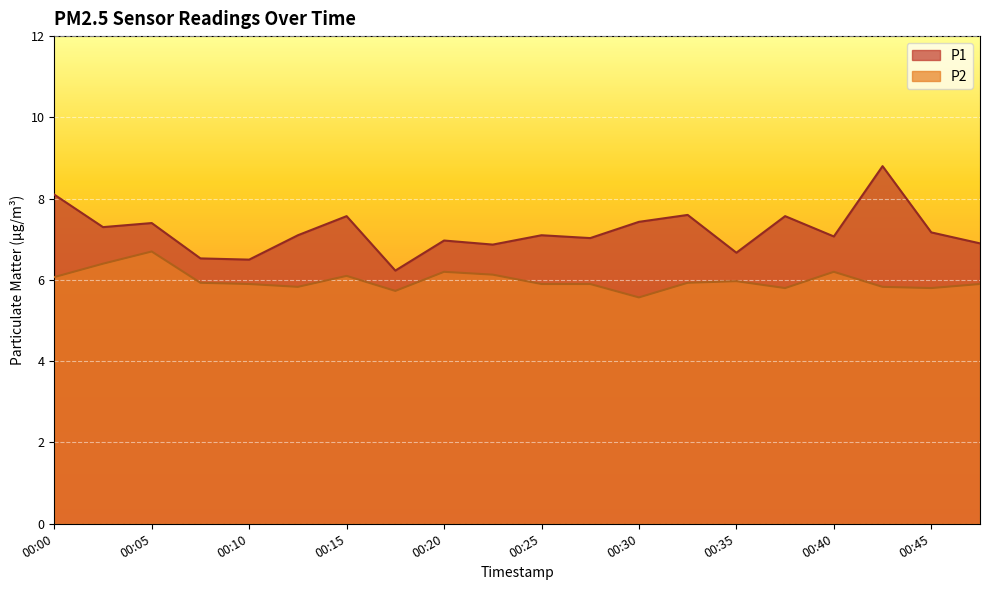

Reading right to left, what are all the values shown in this chart?

P1: 00:47=6.9	00:45=7.2	00:42=8.8	00:40=7.1	00:37=7.6	00:35=6.7	00:32=7.6	00:30=7.4	00:27=7.0	00:25=7.1	00:23=6.9	00:20=7.0	00:18=6.2	00:15=7.6	00:13=7.1	00:10=6.5	00:08=6.5	00:05=7.4	00:03=7.3	00:00=8.1
P2: 00:47=5.9	00:45=5.8	00:42=5.8	00:40=6.2	00:37=5.8	00:35=6.0	00:32=5.9	00:30=5.6	00:27=5.9	00:25=5.9	00:23=6.1	00:20=6.2	00:18=5.7	00:15=6.1	00:13=5.8	00:10=5.9	00:08=5.9	00:05=6.7	00:03=6.4	00:00=6.1